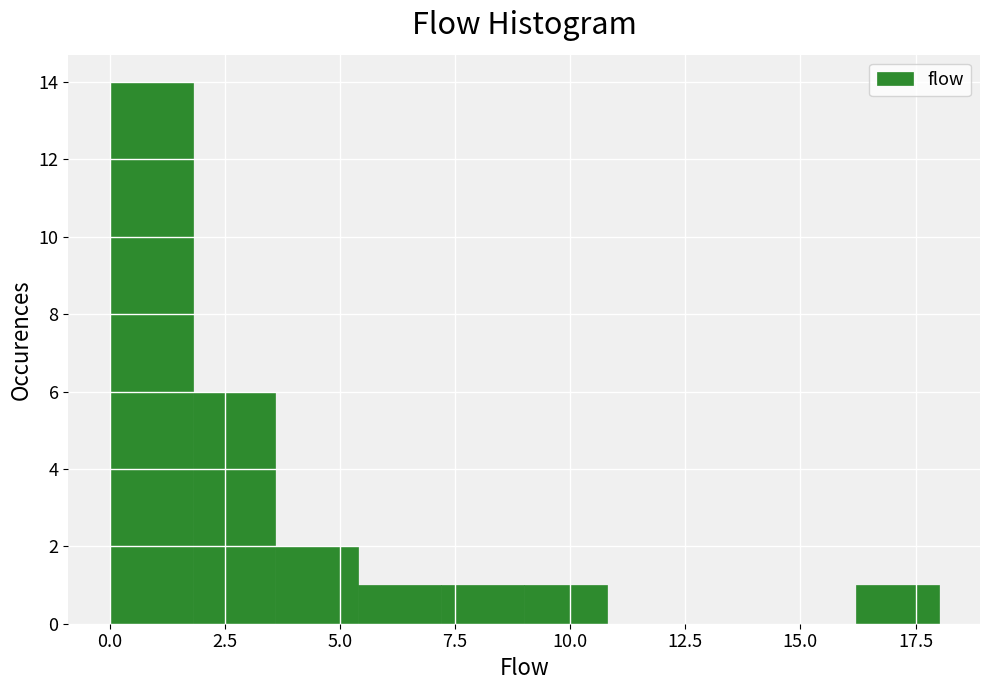

Around what value on the x-axis is the tallest bar? Give the approximate position of its centre, as read against the axis.

1.0